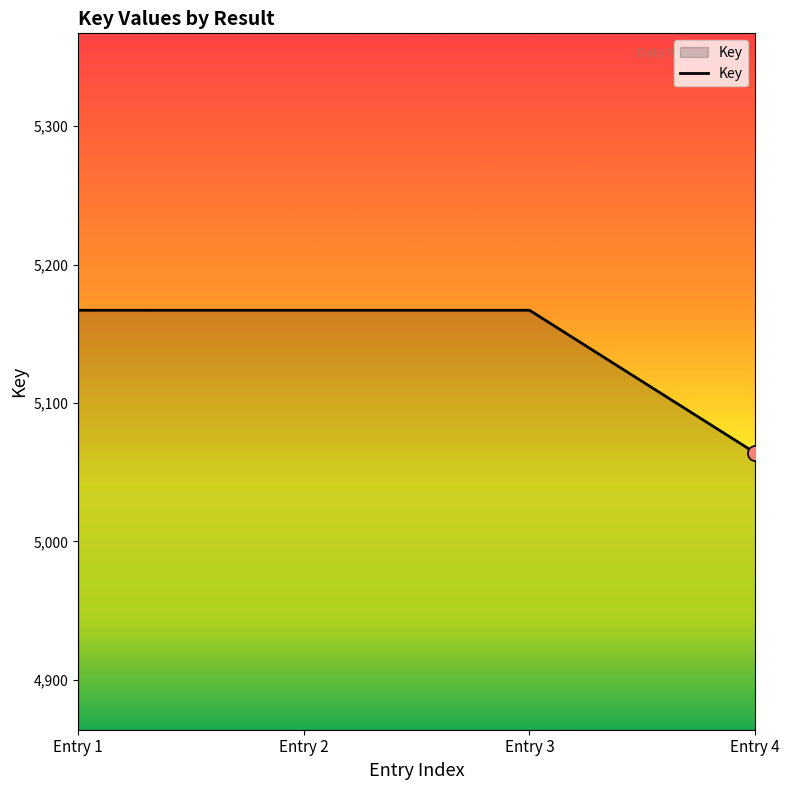

Approximately how many times larger is the value at Entry 3 compared to Entry 1?

1.0